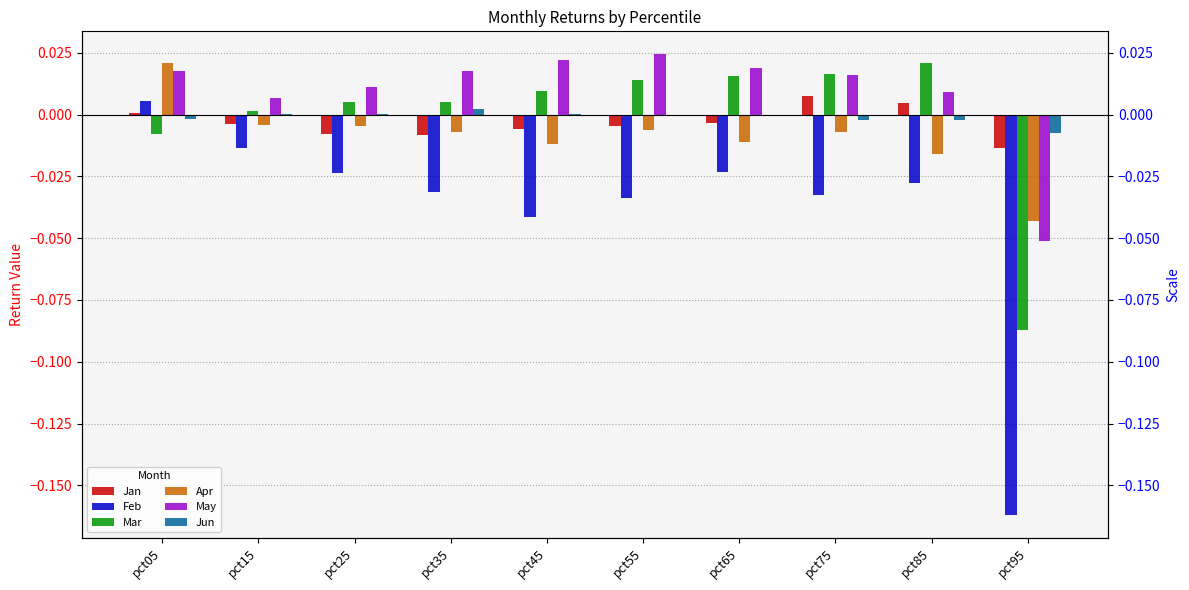

Where does the May series first go above 0?

pct05